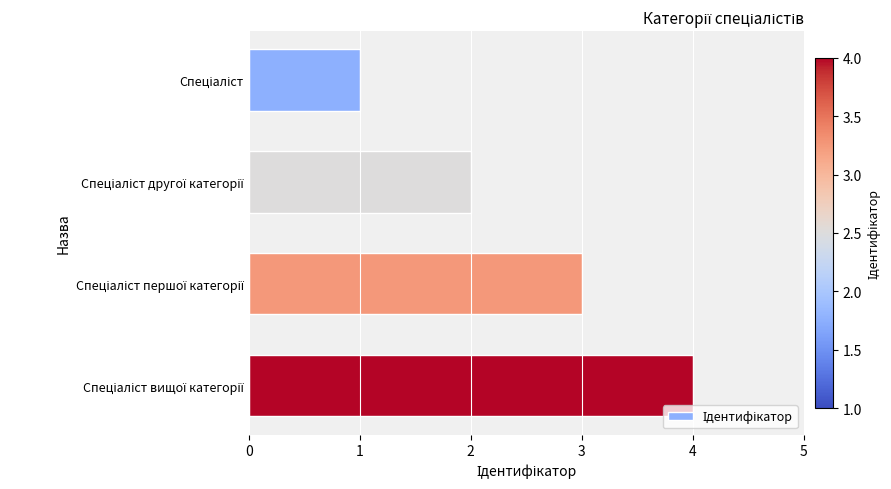

What is the greatest value displayed?

4